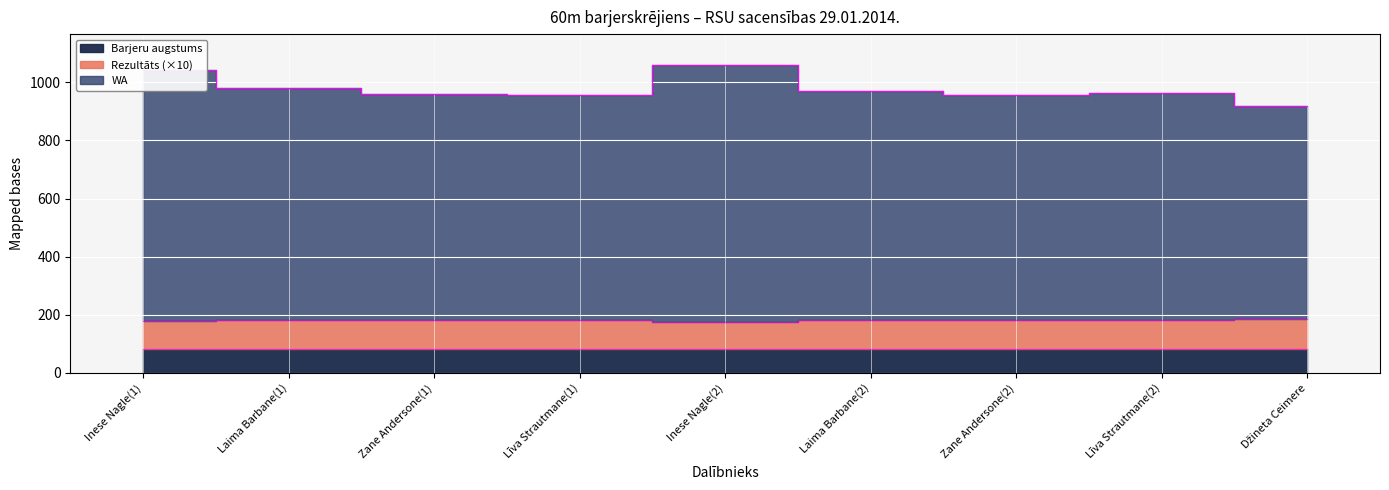

List the labels in order of WA value, largest first.

Inese Nagle(2), Inese Nagle(1), Laima Barbane(1), Laima Barbane(2), Līva Strautmane(2), Zane Andersone(1), Līva Strautmane(1), Zane Andersone(2), Džineta Ceimere